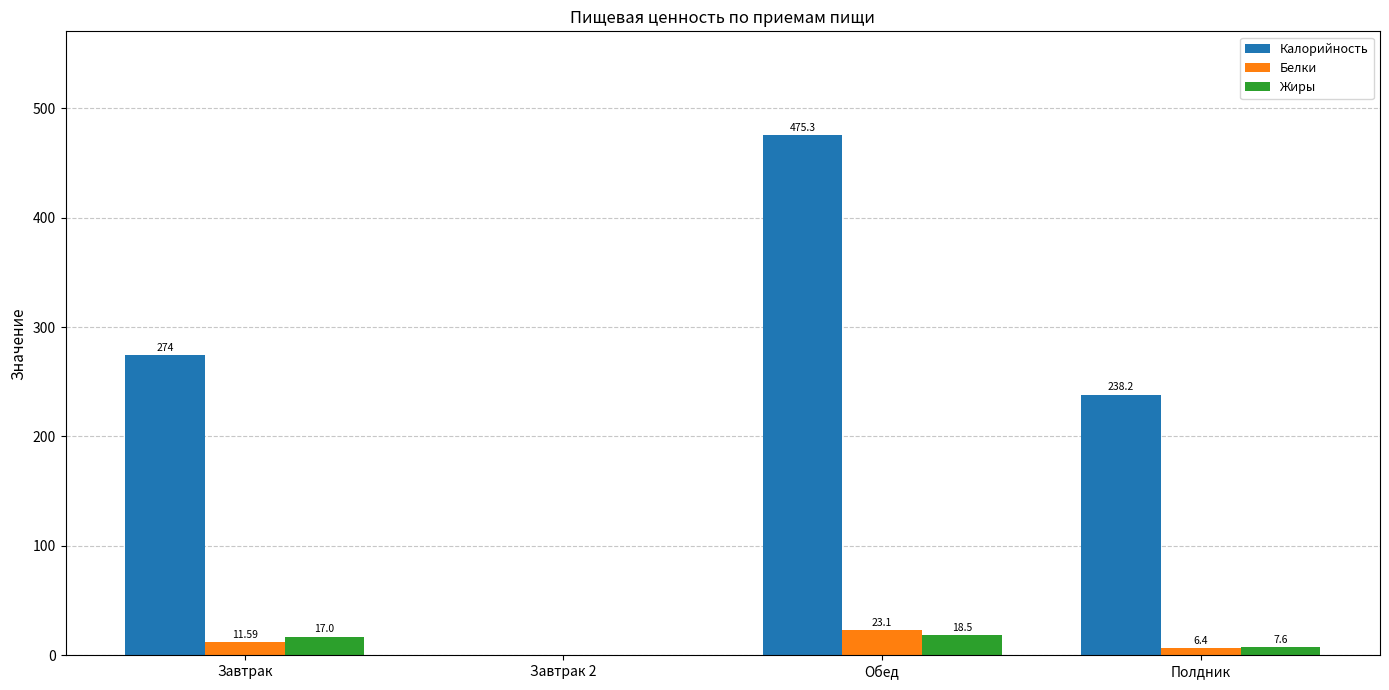

Are the bars grouped side by side (vs. stacked)?

Yes